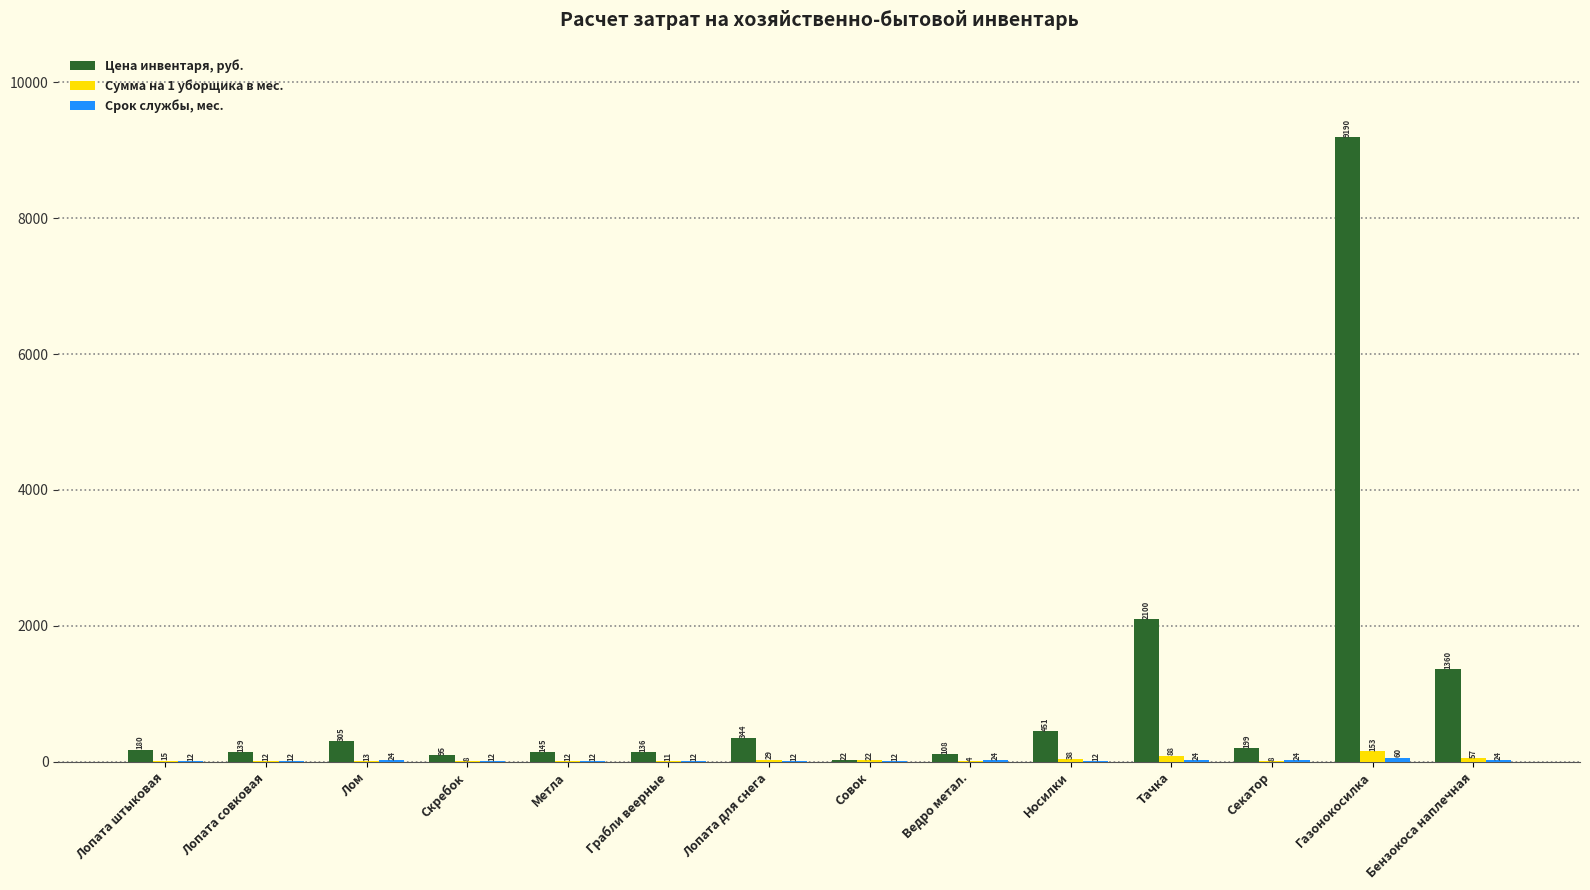

At which category is the sum across all series the highest?

Газонокосилка